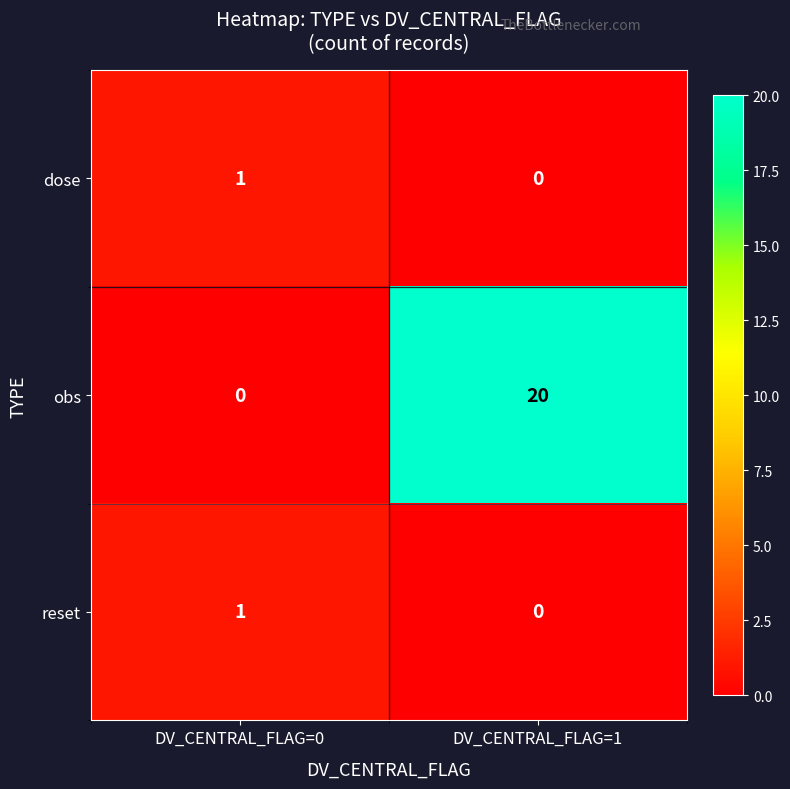

Is it true that dose equals 1 at DV_CENTRAL_FLAG=0?

True